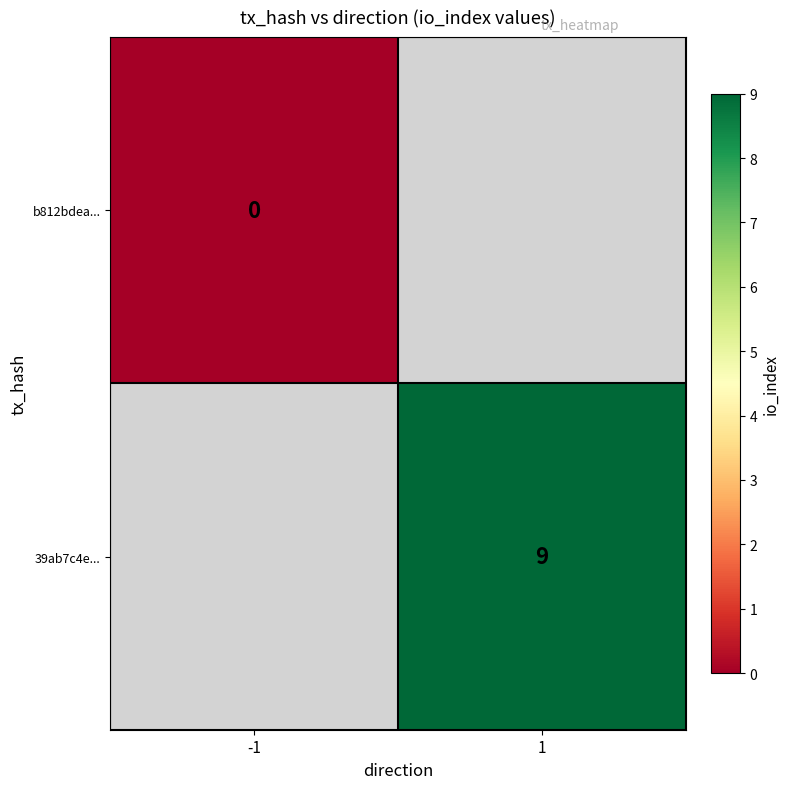

How many data points does each series have?

2